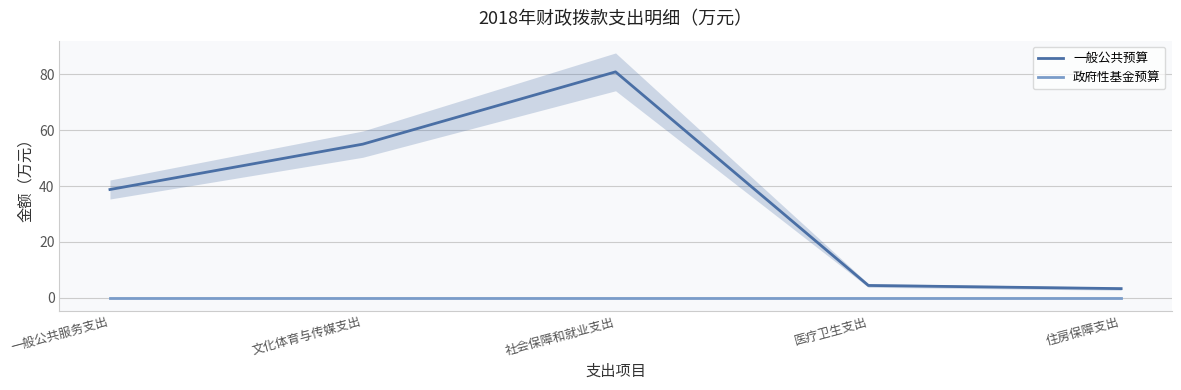

Is the value of 一般公共预算 at 文化体育与传媒支出 greater than the value of 政府性基金预算 at 一般公共服务支出?

Yes